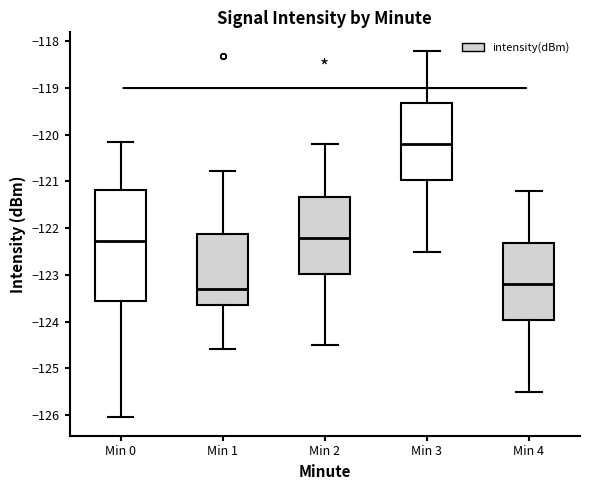

Where does the upper whisker of the box for Min 1 end on the y-axis? The values are not printed on the chart, so give them approximately, as read against the axis.

-120.8